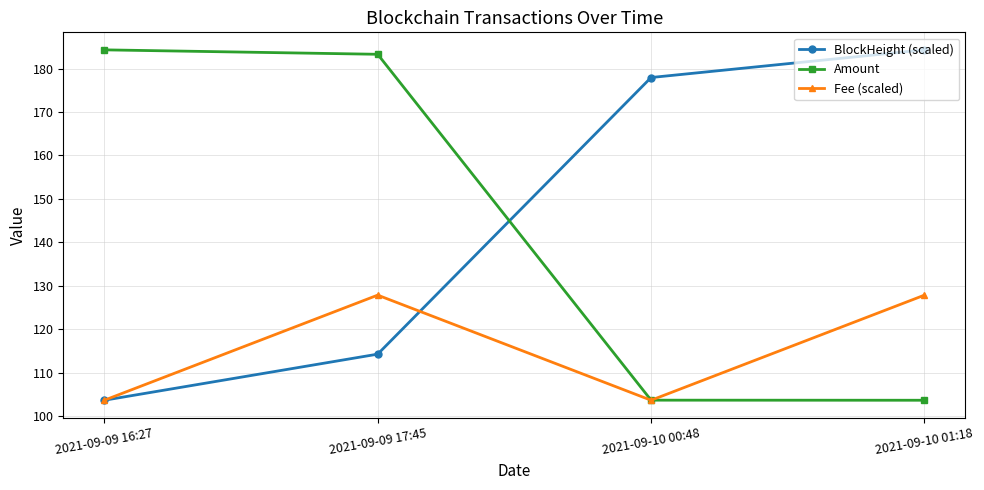

What is the average value of the Amount series?

143.7